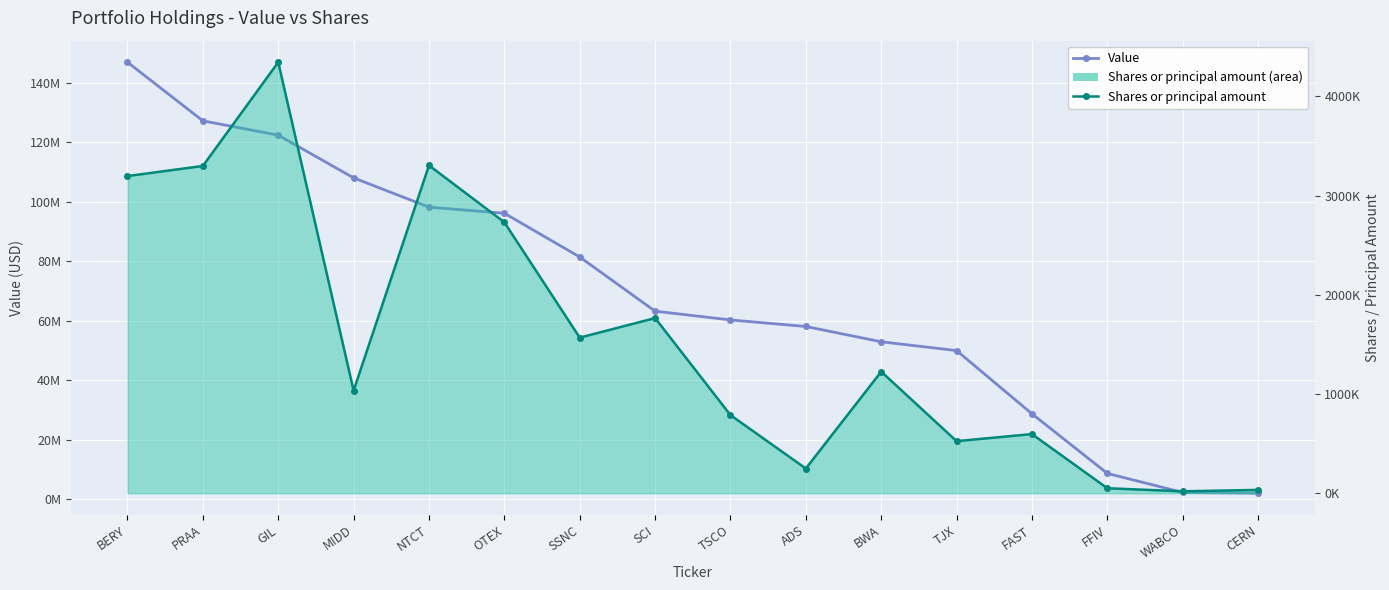

How many data points does each series have?

16